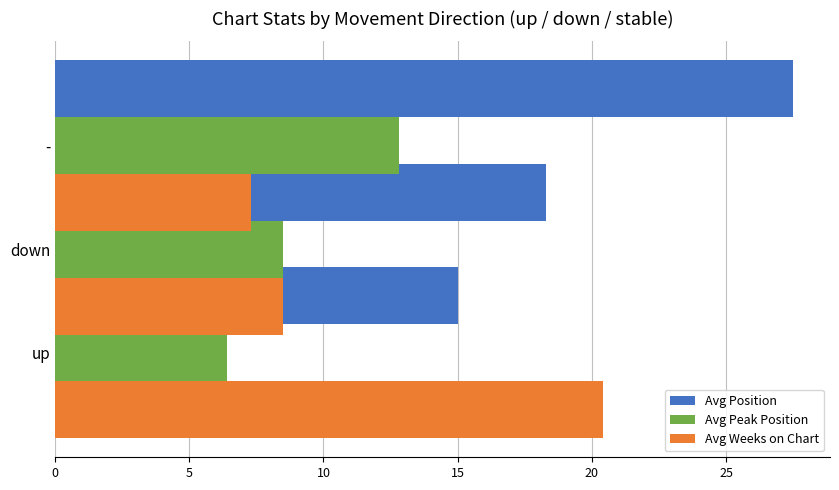

List the series in order of their overall mean, highest first.

Avg Position, Avg Weeks on Chart, Avg Peak Position